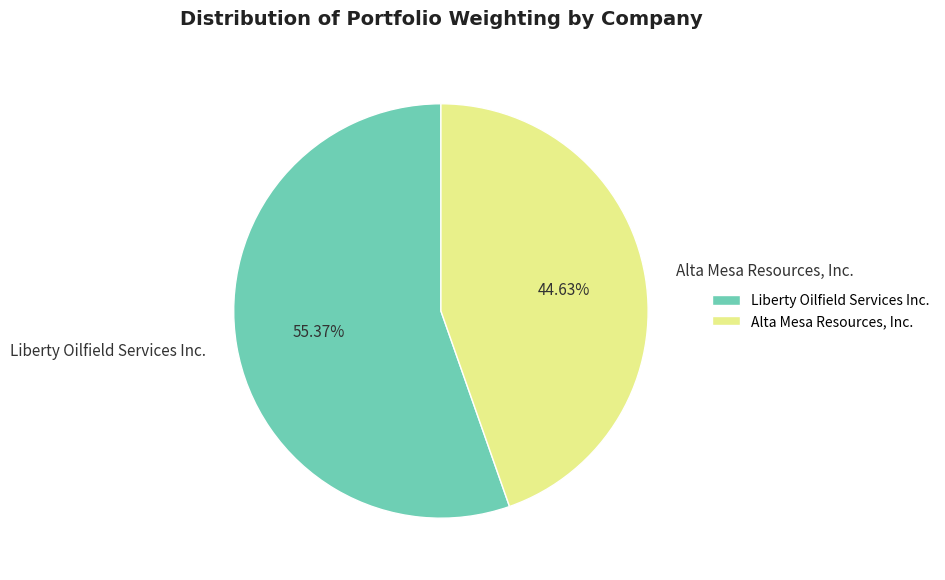

The Liberty Oilfield Services Inc. slice represents 55% of the pie. True or false?

True